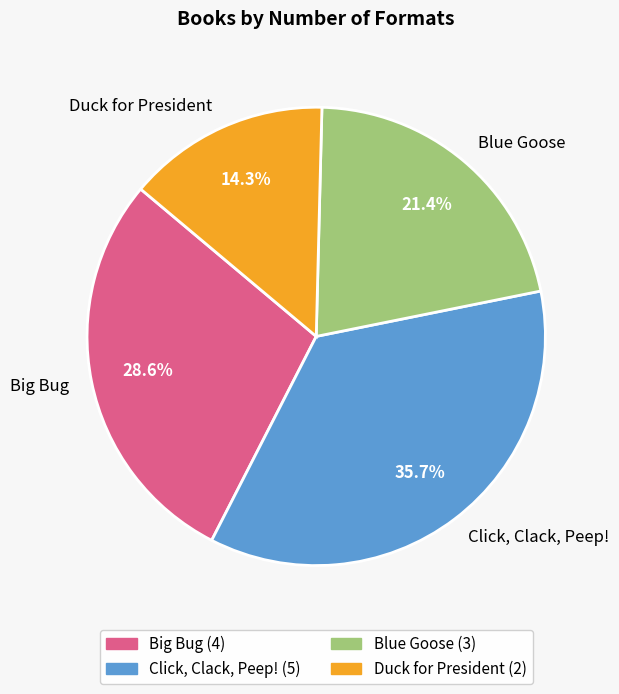

To the nearest percent, what percentage of the pie is Click, Clack, Peep!?

36%